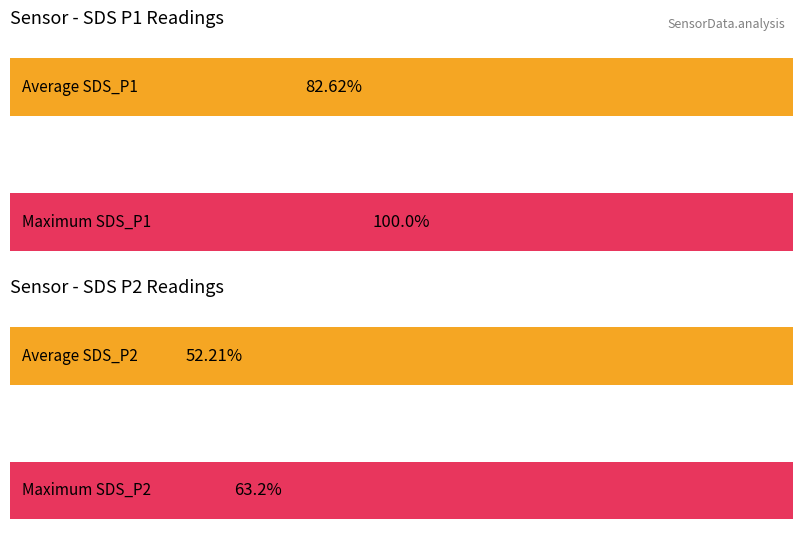

What are all the series names shown in the legend?

Average SDS_P1, Maximum SDS_P1, Average SDS_P2, Maximum SDS_P2